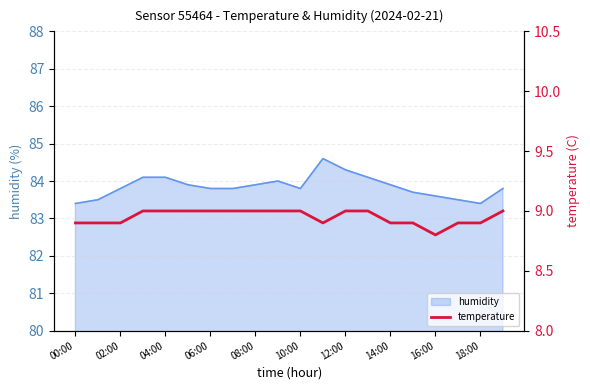

How many points are lower than both their immediate neighbors (excluding endpoints)?

2